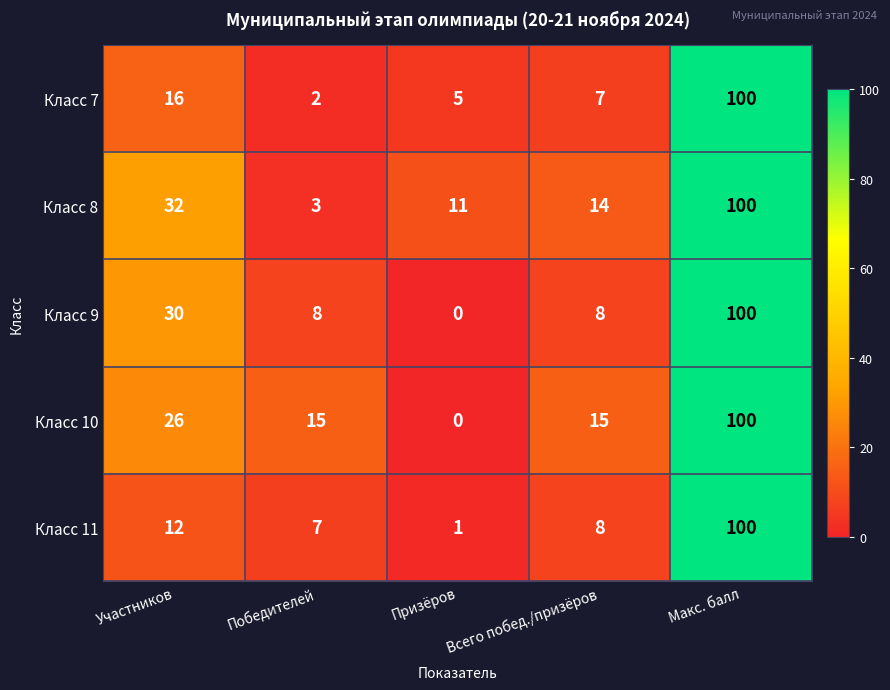

Is it true that Класс 7 equals 2 at Призёров?

False